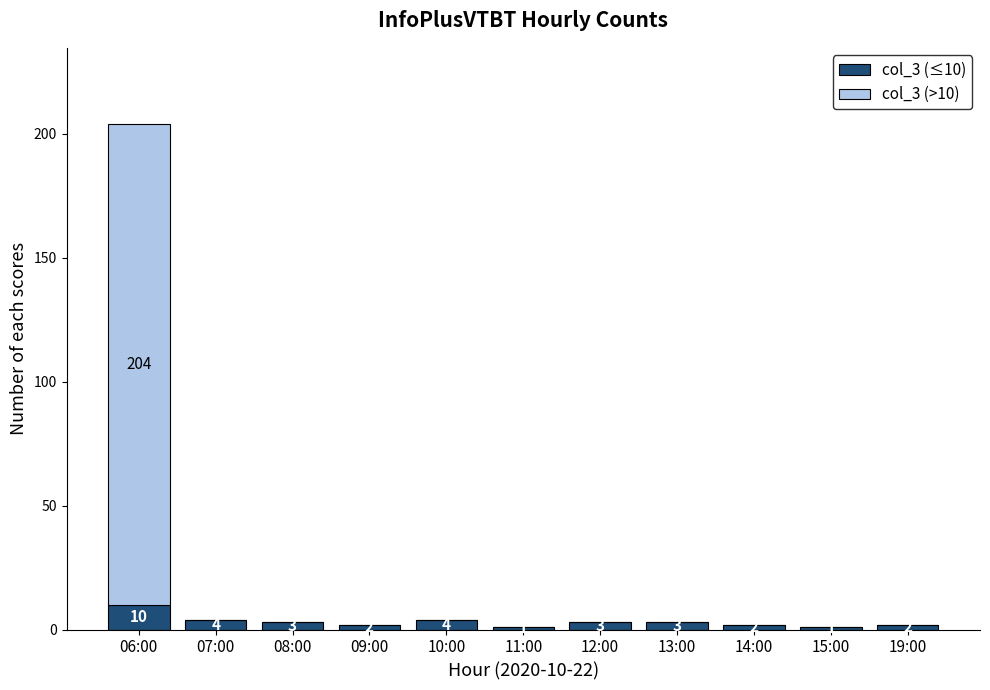

Are the bars grouped side by side (vs. stacked)?

No